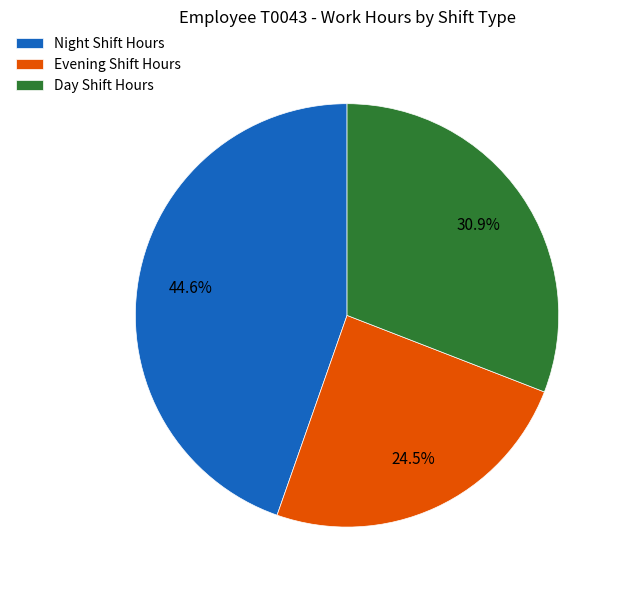

Which has a higher value, Day Shift Hours or Evening Shift Hours?

Day Shift Hours